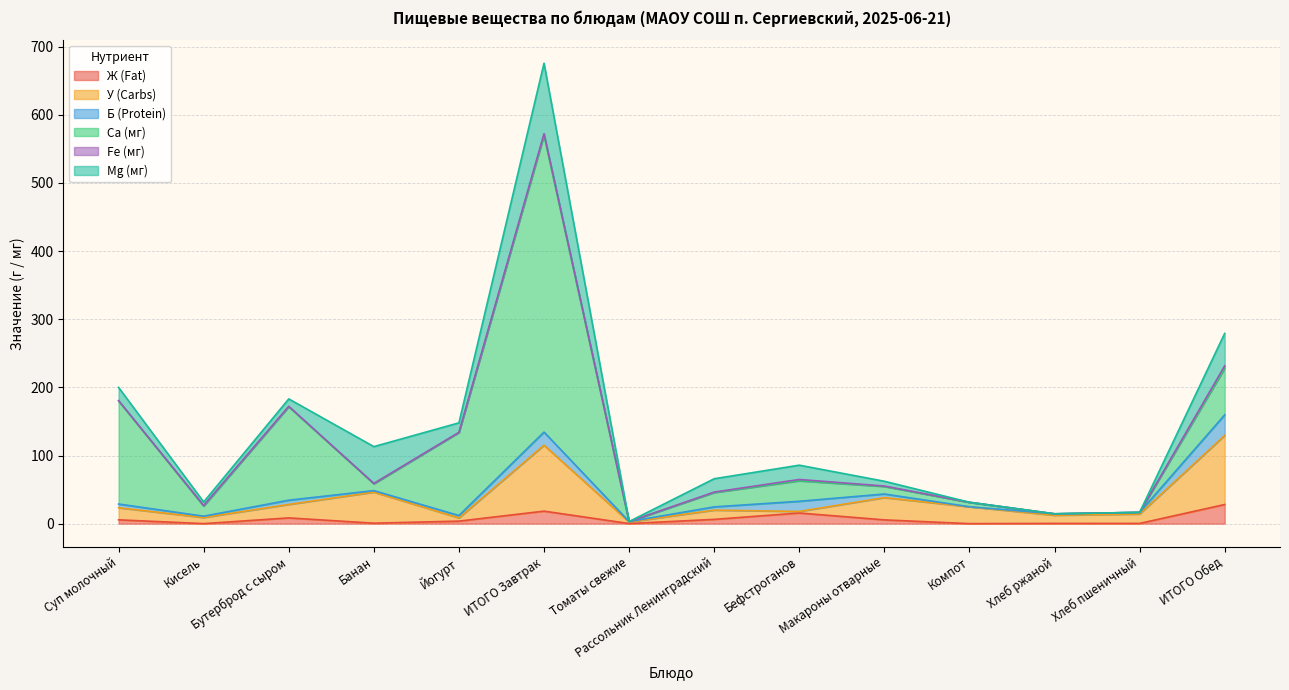

What is the value of the Ca (мг) point at the 8th from the left?

21.0